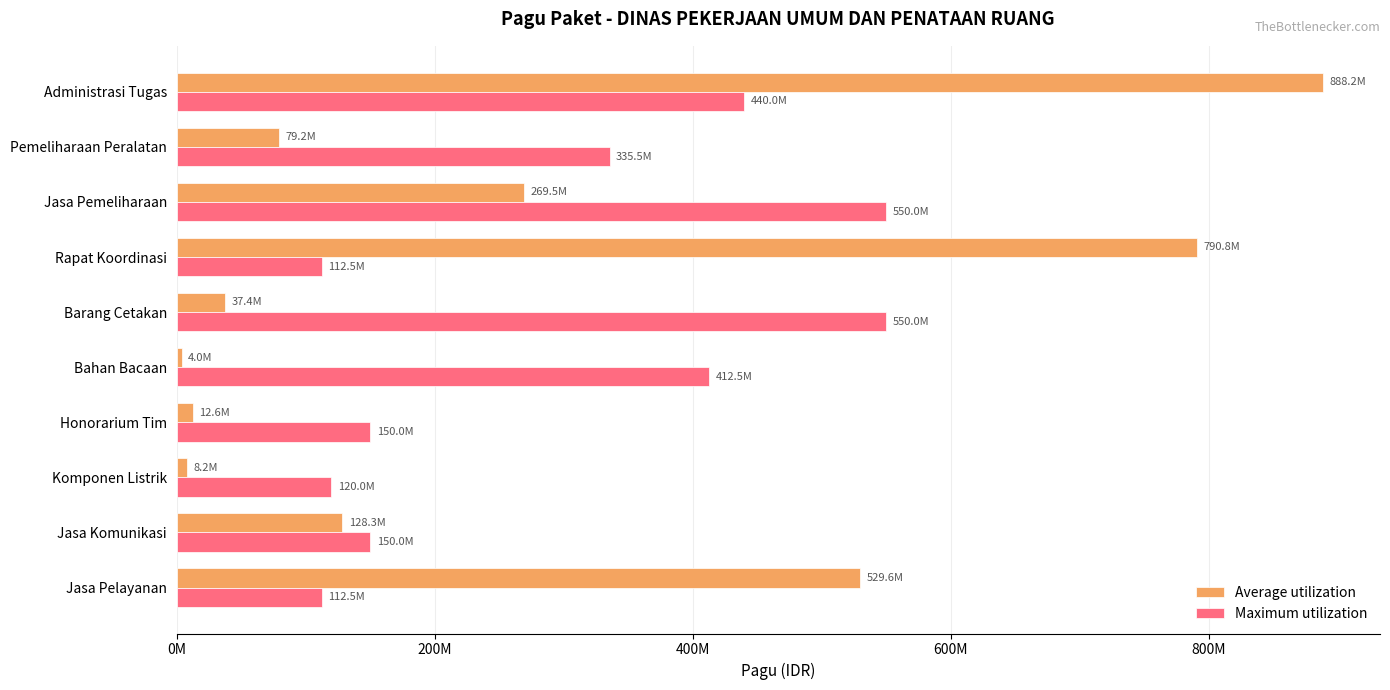

What are all the series names shown in the legend?

Average utilization, Maximum utilization